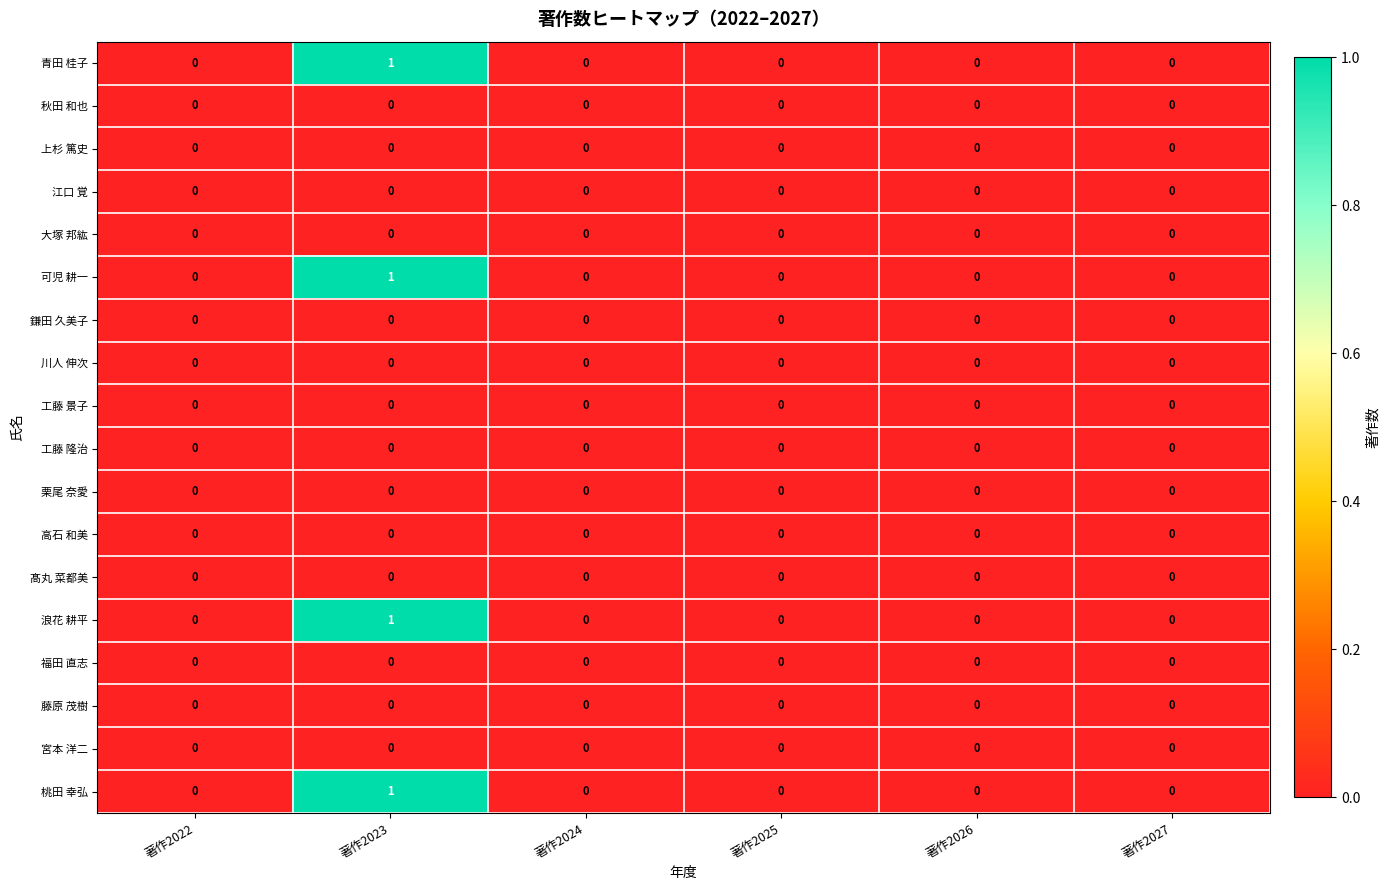

Which category has the highest value in the 可児 耕一 series?

著作2023